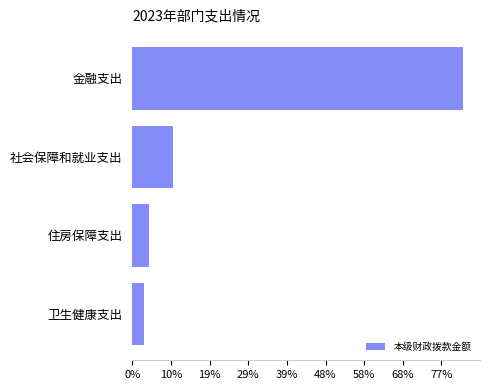

At which label is the value closest to 110?

社会保障和就业支出